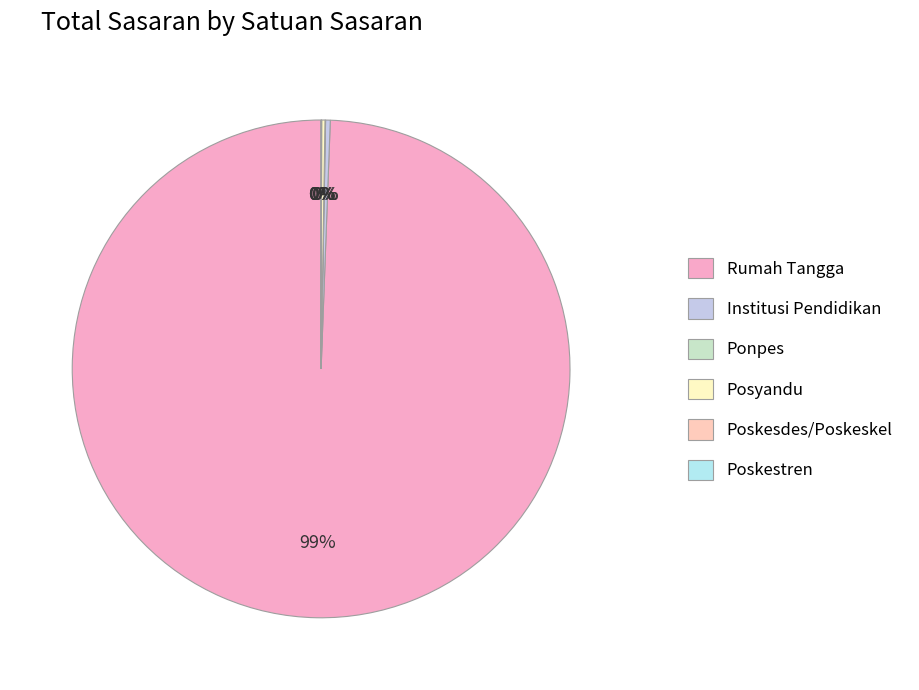

Is it true that Rumah Tangga is 92% of the pie?

False